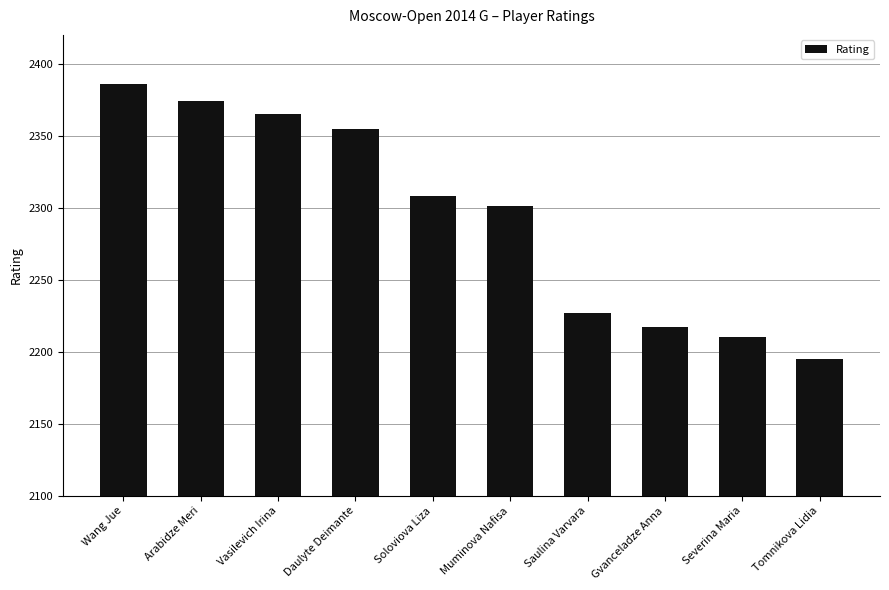

What is the smallest value displayed?

2195